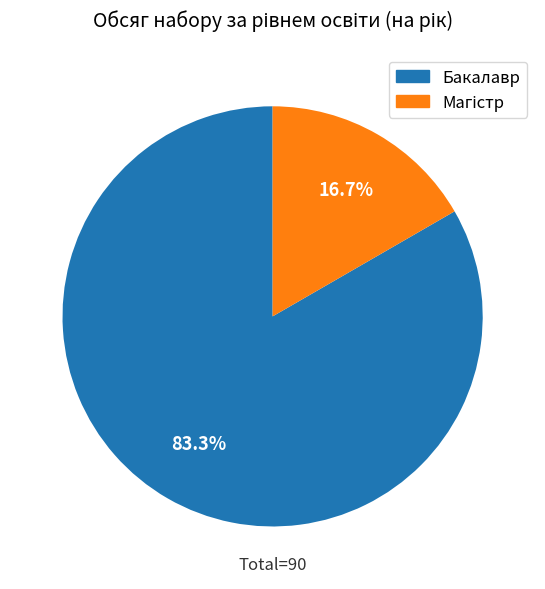

What percentage is the Бакалавр slice, to the nearest percent?

83%